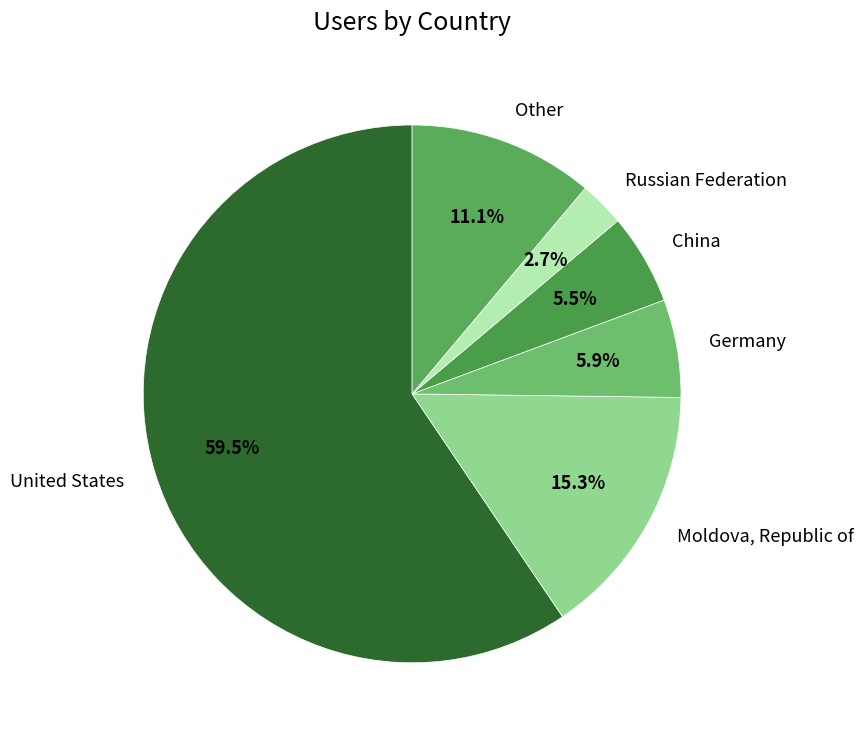

Is the sum of Other and Germany greater than half?

No